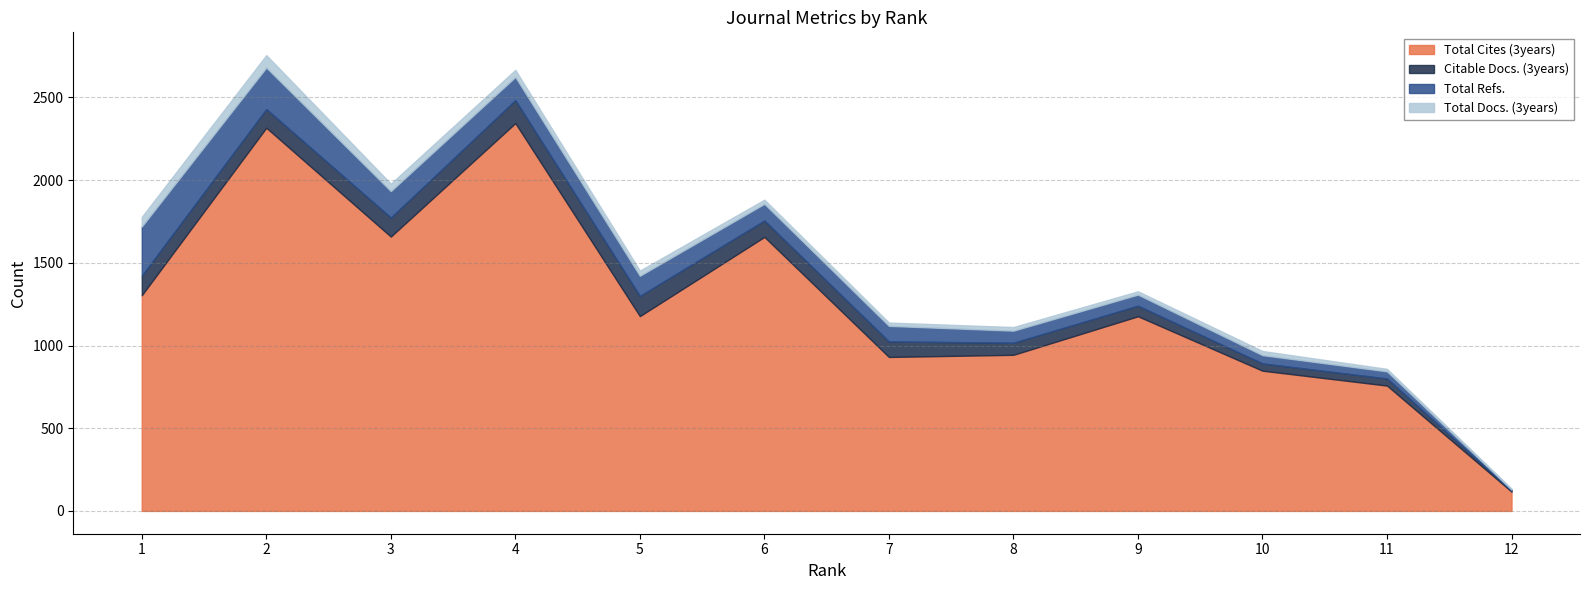

Which label corresponds to the largest value in the chart?

4